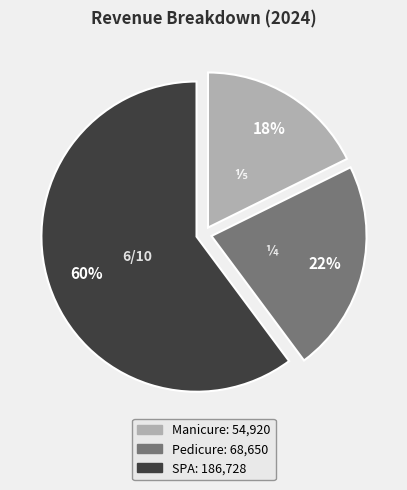

How many slices are in this pie chart?

3